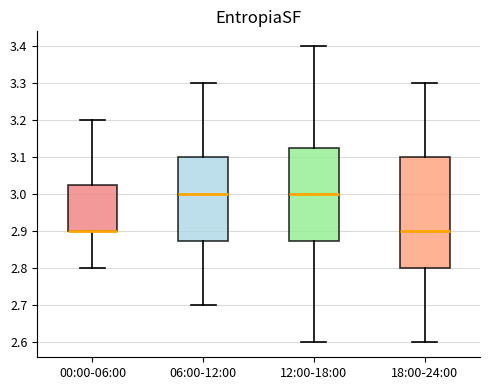

Where does the lower whisker of the box for 06:00-12:00 end on the y-axis? The values are not printed on the chart, so give them approximately, as read against the axis.

2.70